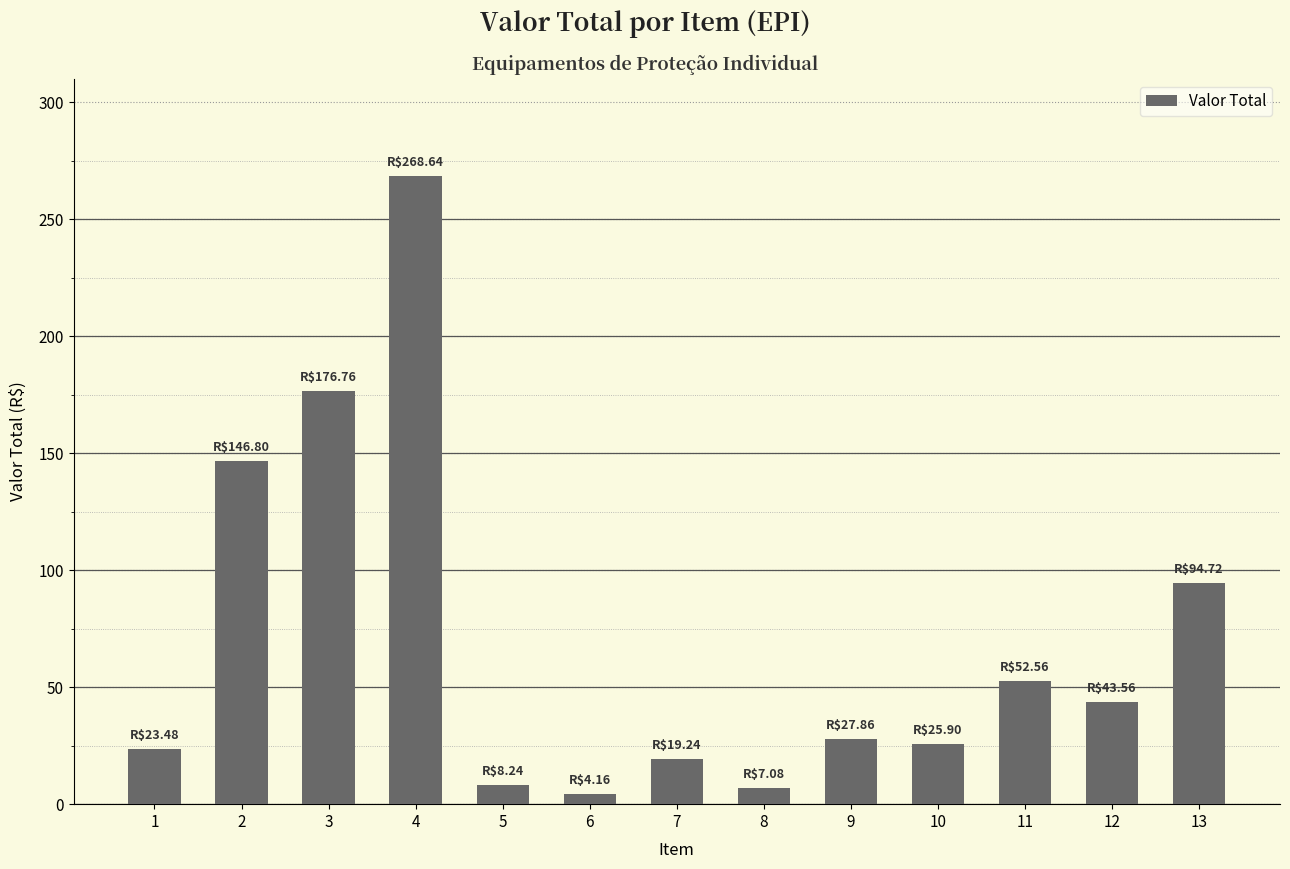

Is it true that the value at 1 is 12.0?

False